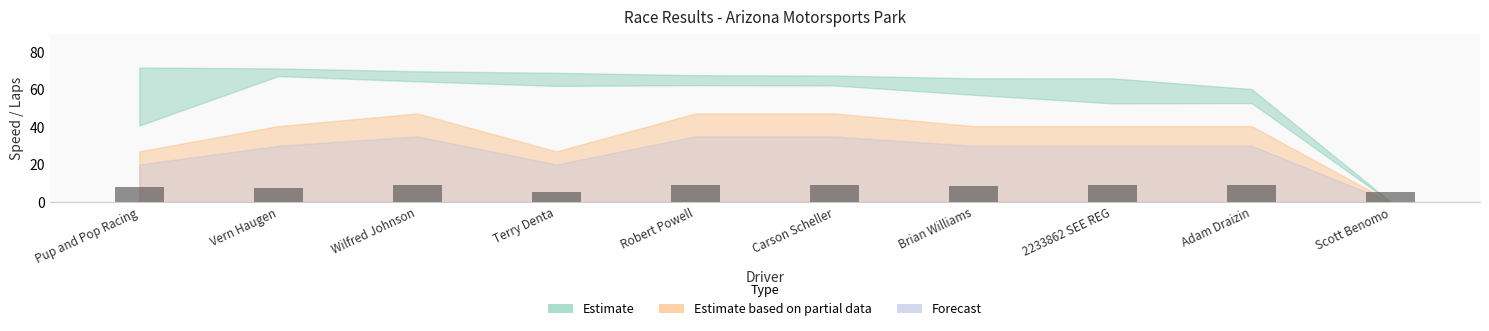

What is the ratio of the value at Wilfred Johnson to the value at Carson Scheller?

1.0